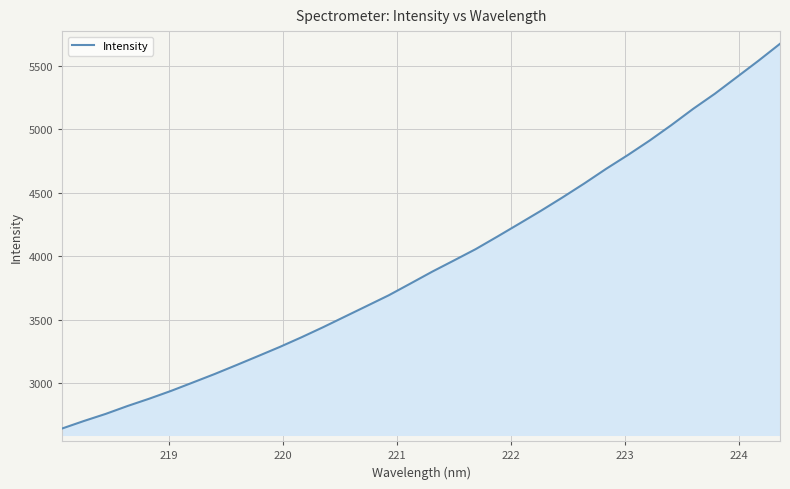

What is the greatest value displayed?

5674.6